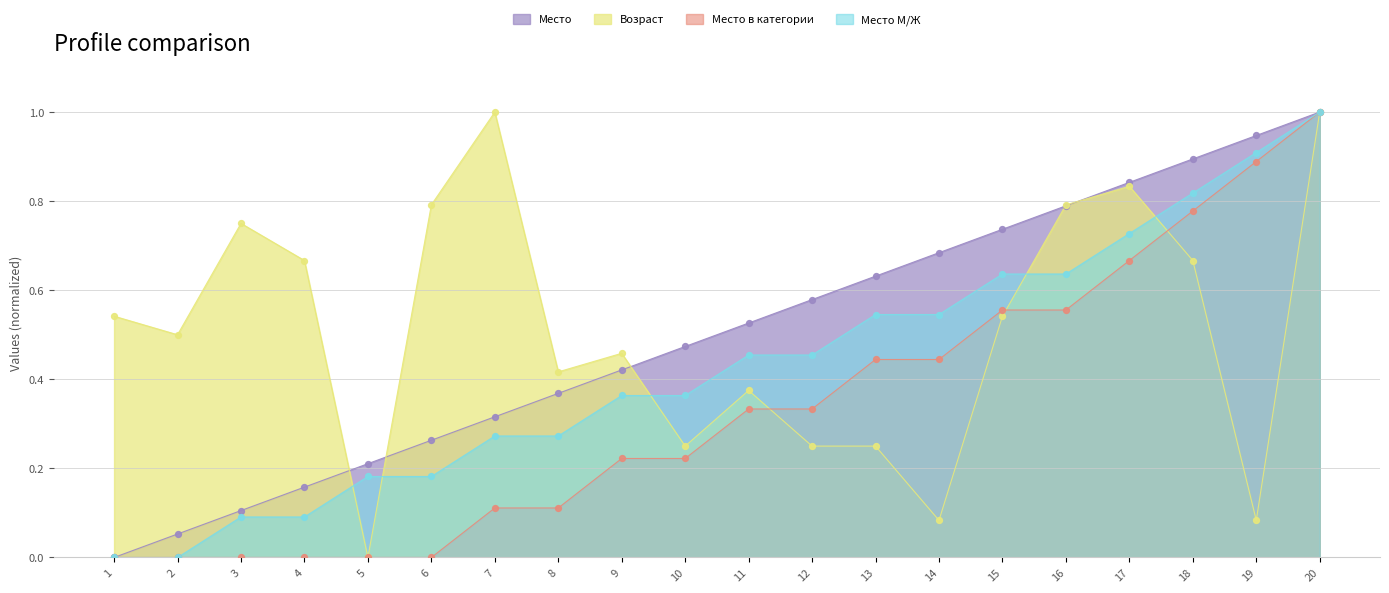

Is the value of Место в категории at 18 greater than the value of Место at 8?

Yes